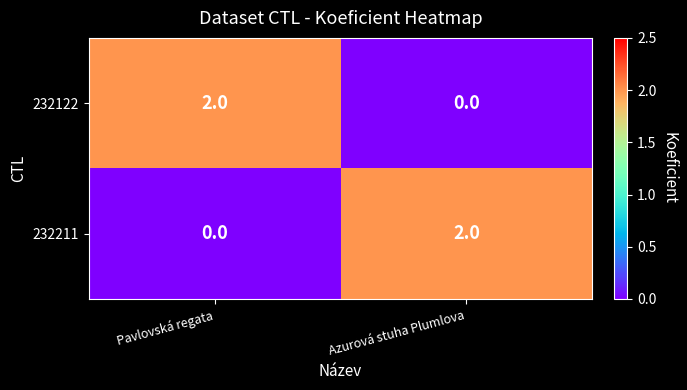

Rank the categories by 232122 value from highest to lowest.

Pavlovská regata, Azurová stuha Plumlova